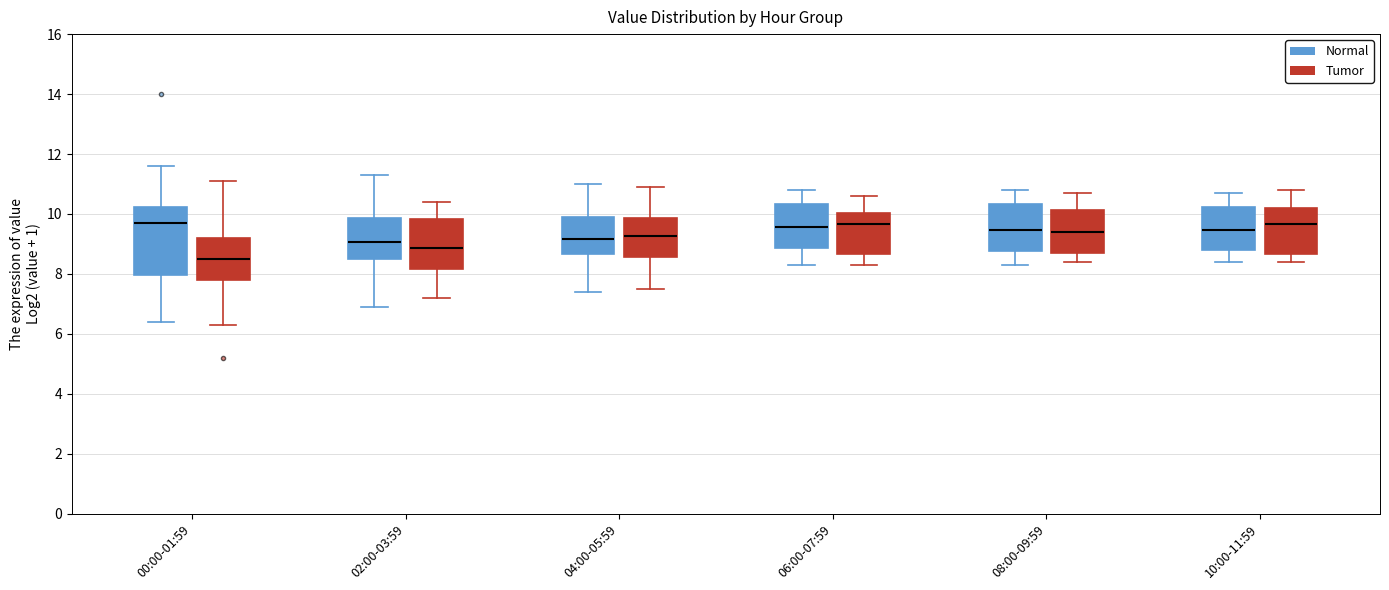

Which box has the lowest median line?

00:00-01:59 (Tumor)